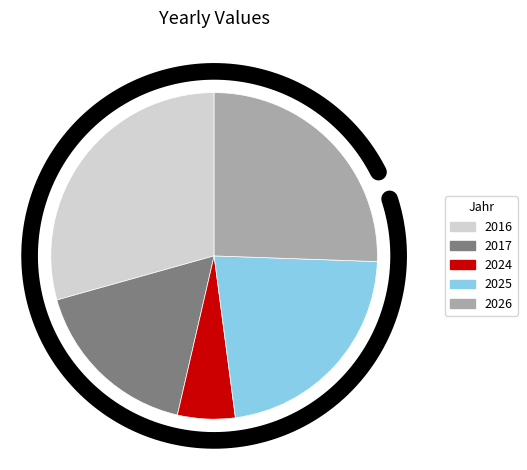

Which slice is the smallest?

2024